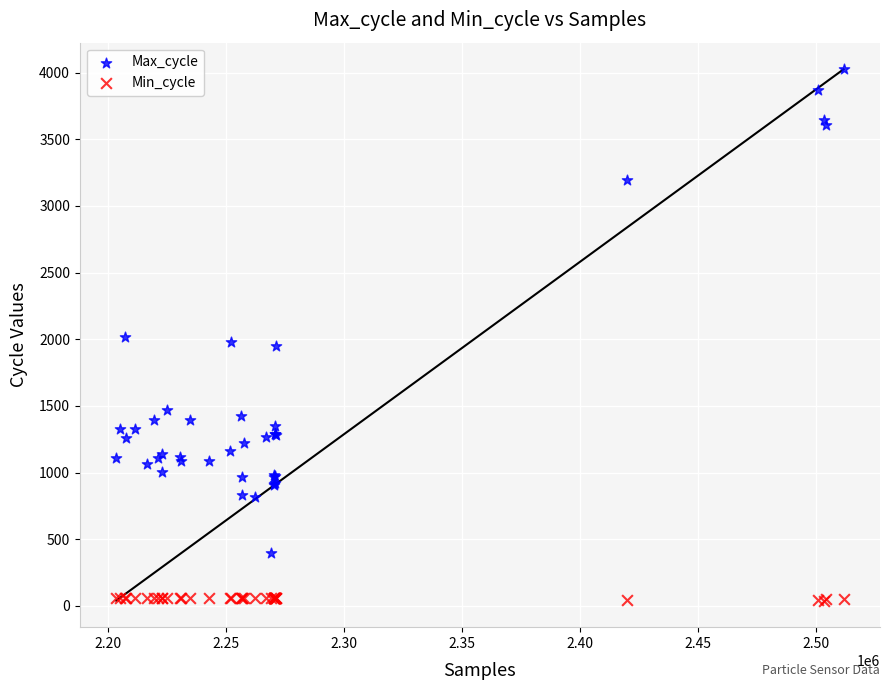

Which series reaches the maximum Y coordinate?

Max_cycle